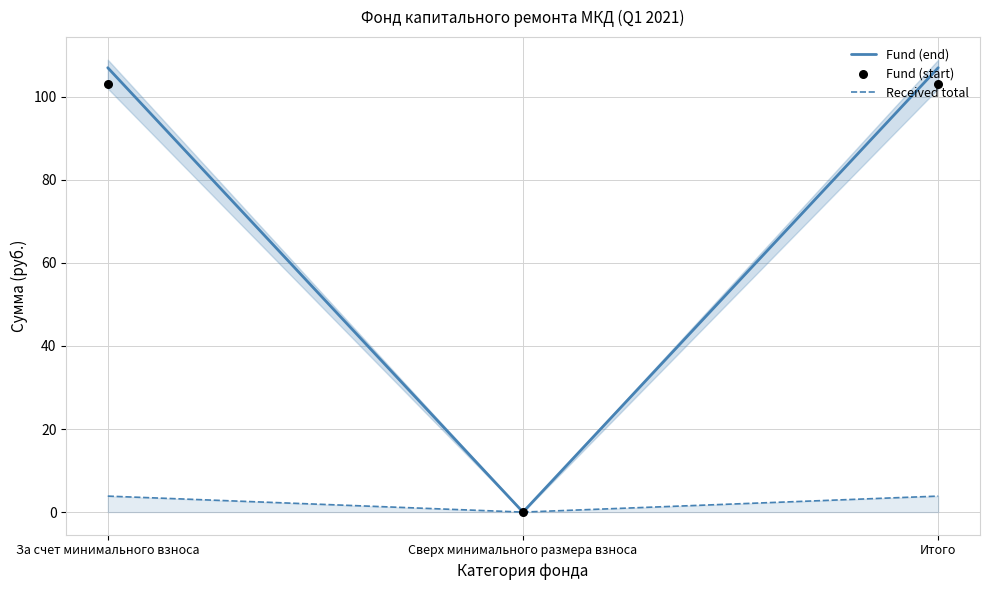

Is the value of Received total at Сверх минимального размера взноса greater than the value of Fund (start) at Итого?

No